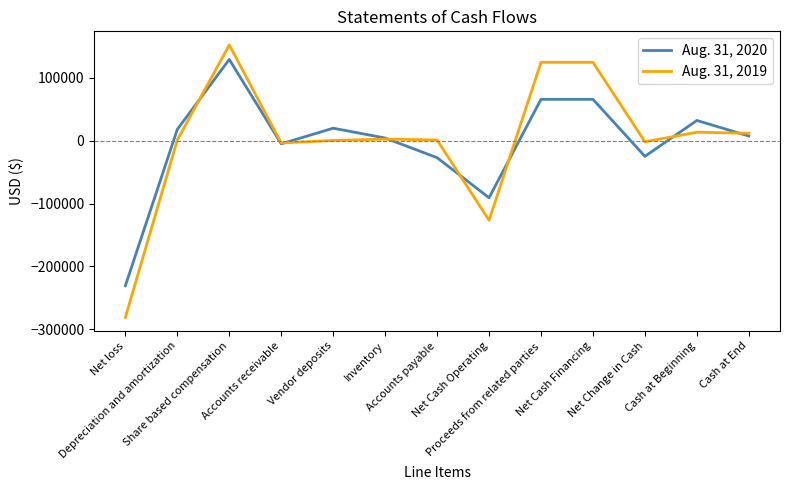

Is the value of Aug. 31, 2020 at Cash at Beginning greater than the value of Aug. 31, 2019 at Accounts receivable?

Yes